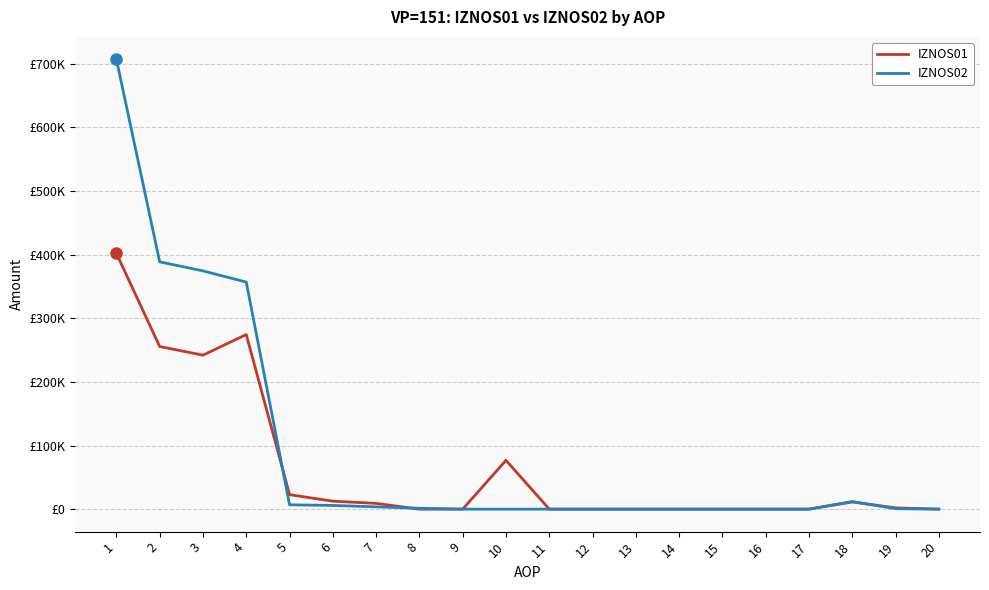

Rank the categories by IZNOS02 value from lowest to highest.

9, 10, 11, 12, 13, 14, 15, 16, 17, 20, 19, 8, 7, 6, 5, 18, 4, 3, 2, 1